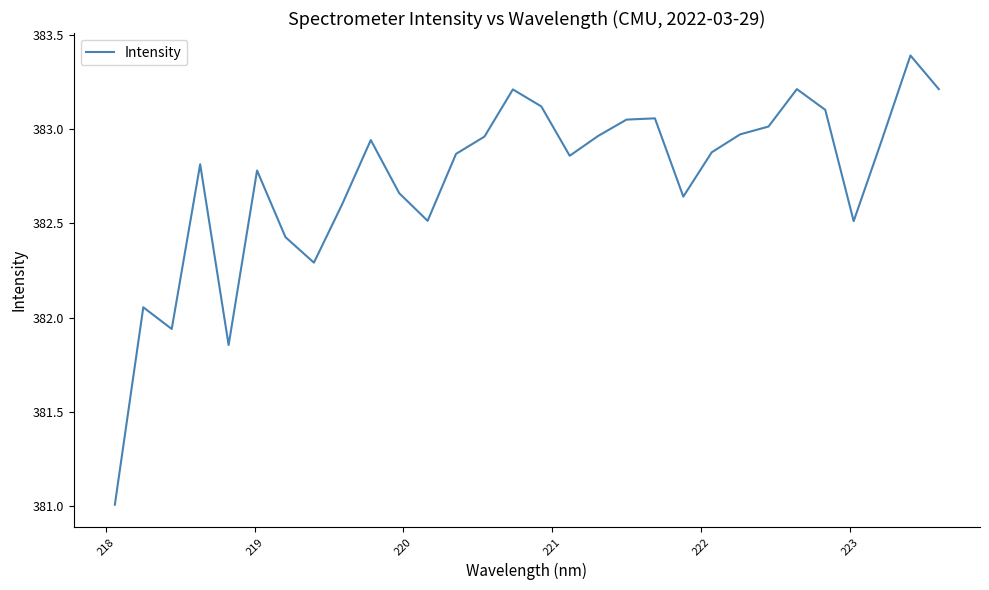

How many interior local valleys (lower than both neighbors) does the data have?

7